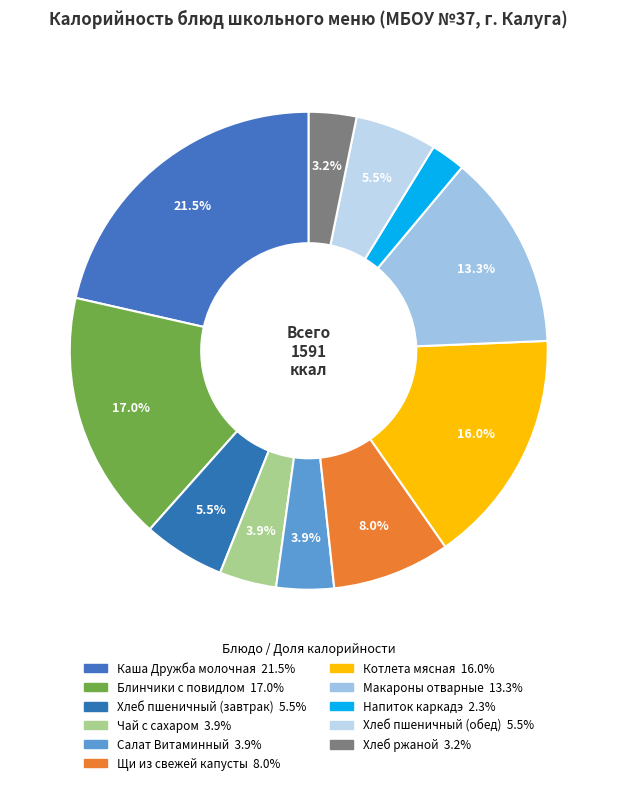

Which category has the smallest portion of the pie?

Напиток каркадэ